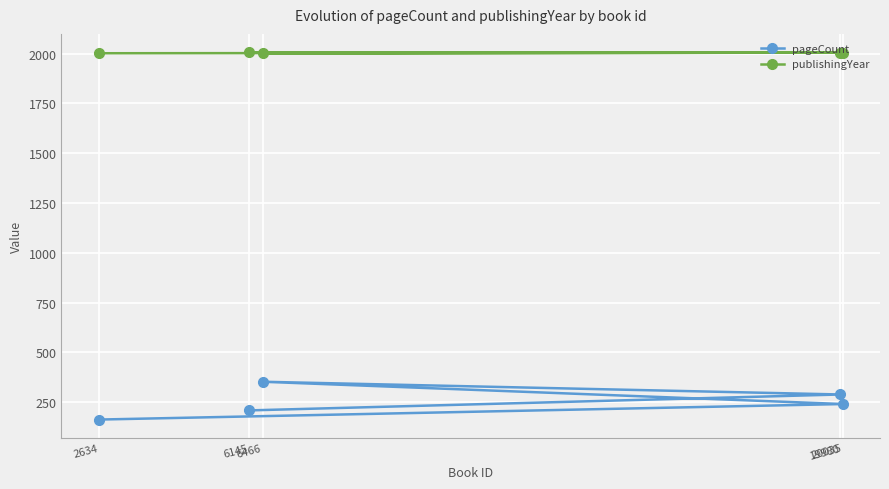

Is it true that pageCount equals 240 at 20035?

True